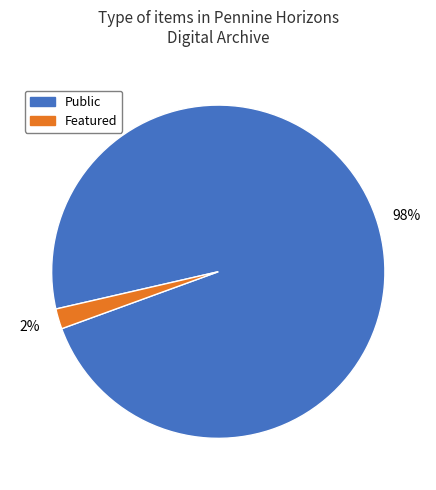

Is there a majority slice in this chart?

Yes